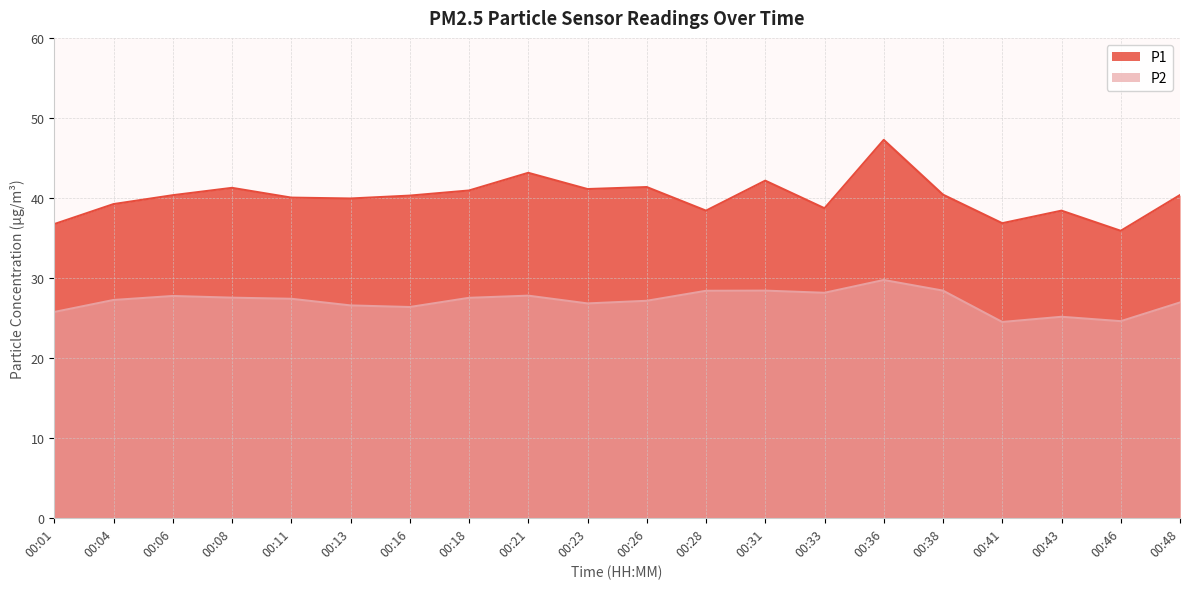

What is the difference between the second highest and minimum values in the P1 series?

7.2